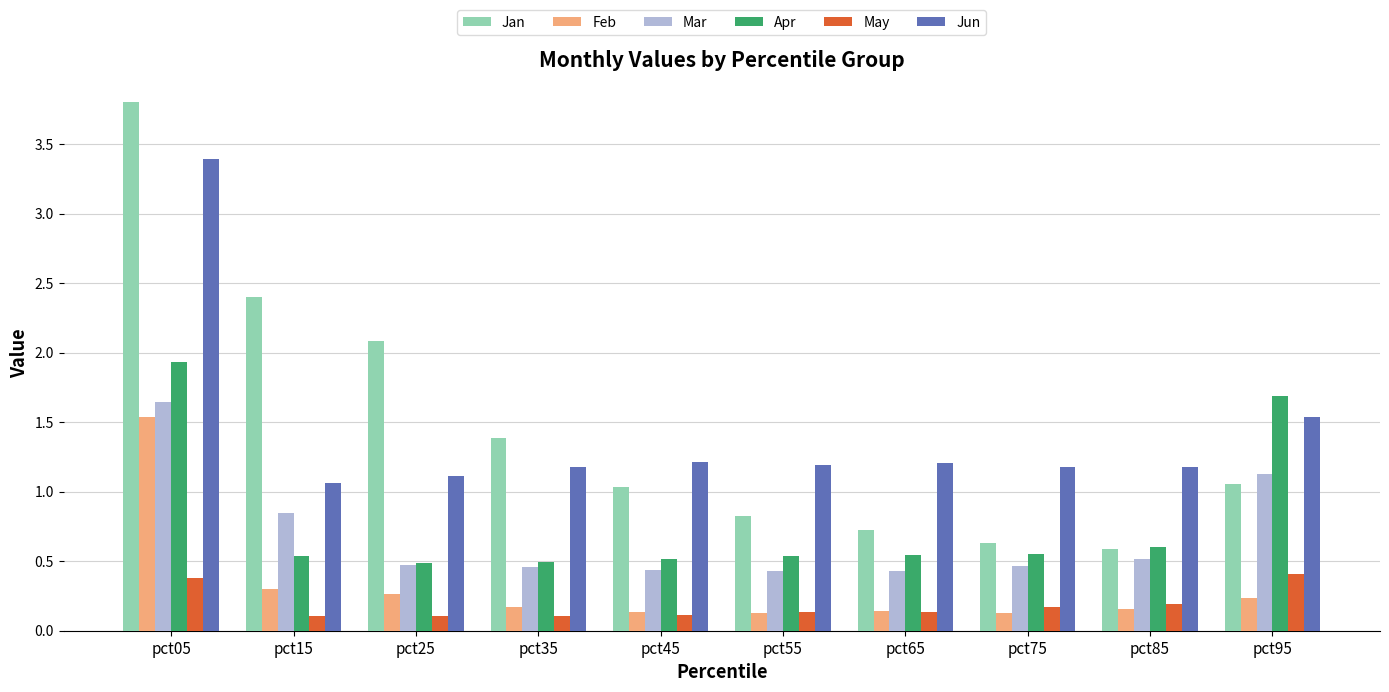

What is the value of the Feb bar at the 3rd from the left?

0.3